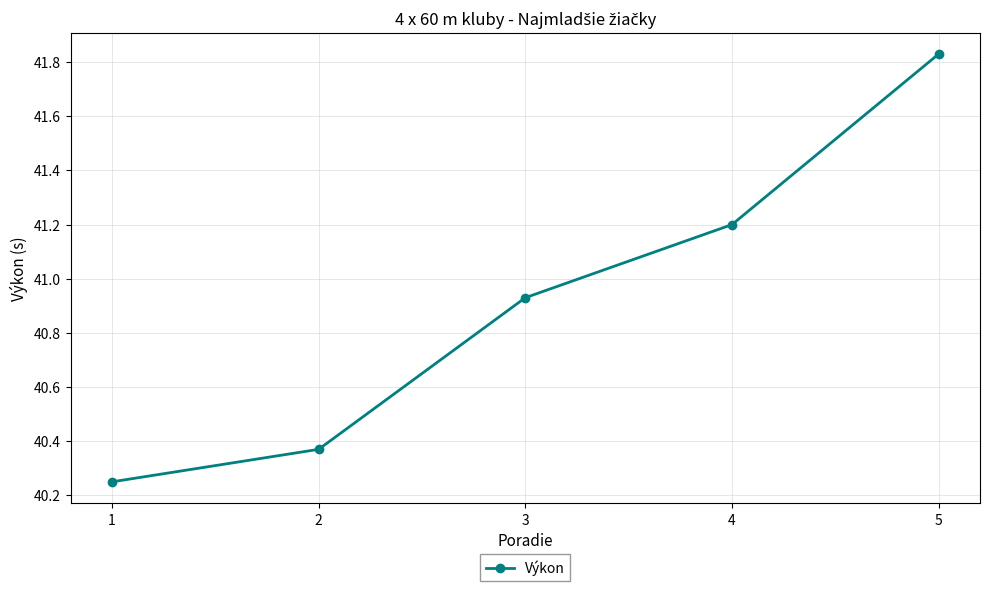

True or false: the data shows 25.7 at 1.

False